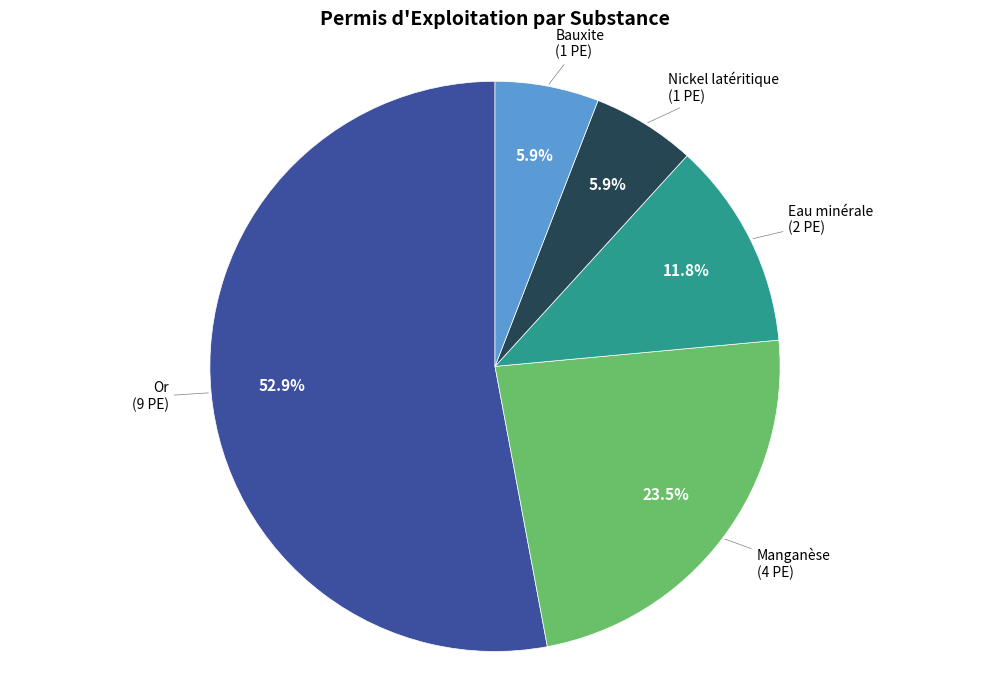

Does any single category account for the majority?

Yes